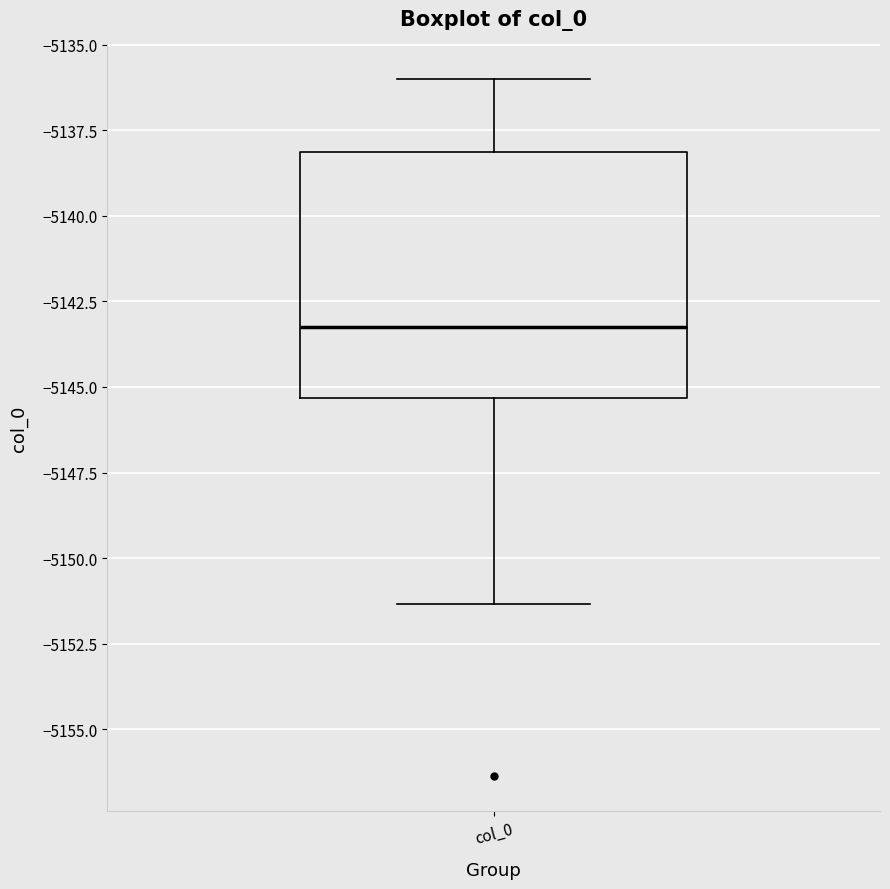

Read this box plot against the y-axis: the position of the median line, the range covered by the box, and the ends of both whiskers. The values are not printed on the chart, so give them approximately, as read against the axis.

median -5143.5, box -5145.5 to -5138.0, whiskers -5151.5 to -5136.0